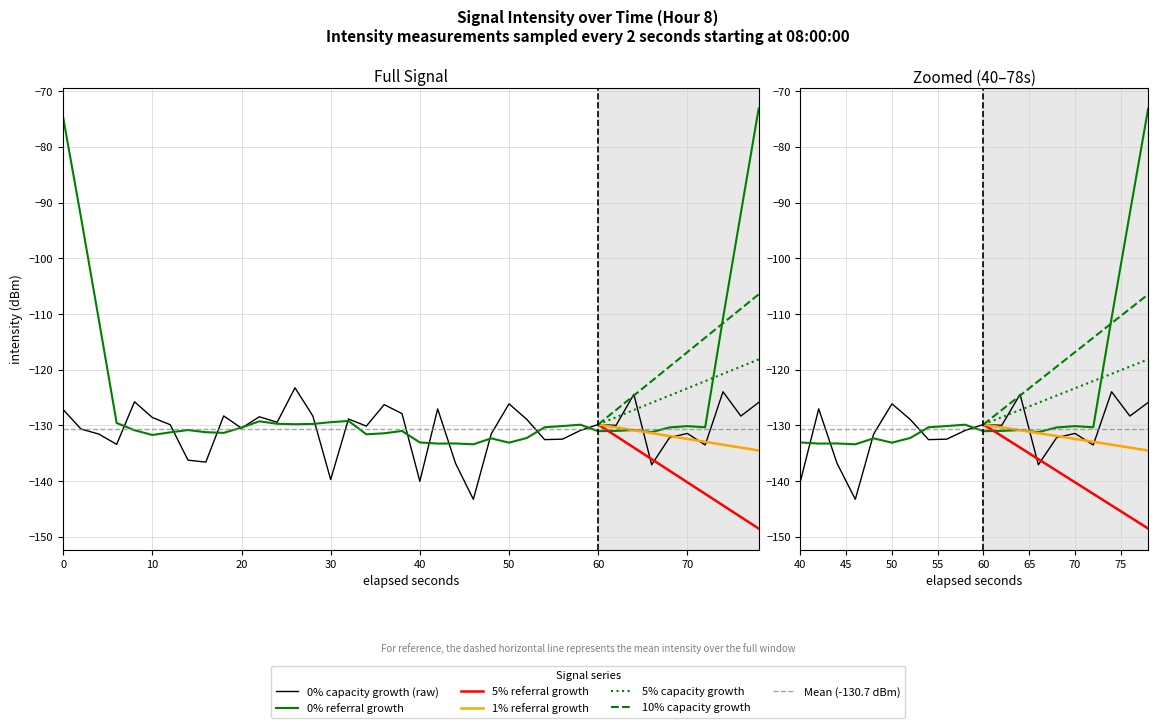

How many interior local valleys (lower than both neighbors) does the data have?

13